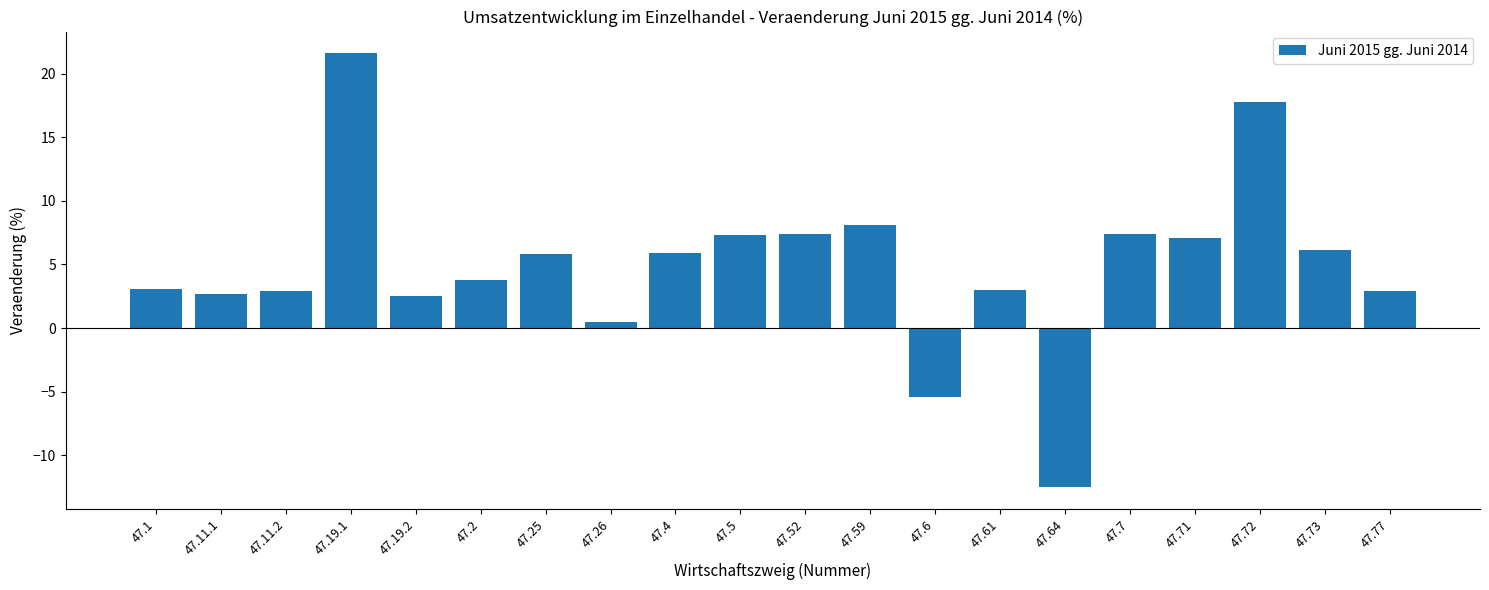

The value at 47.7 is 4.5. True or false?

False